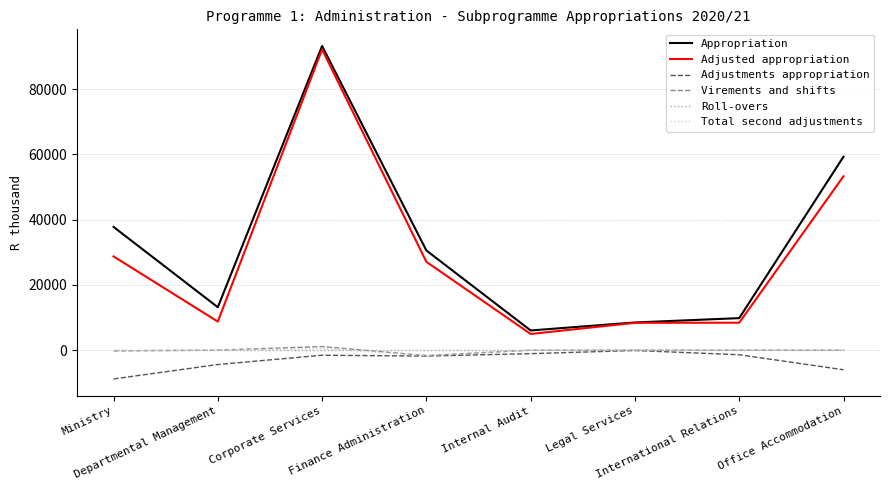

True or false: Virements and shifts and Adjusted appropriation cross at least once.

False